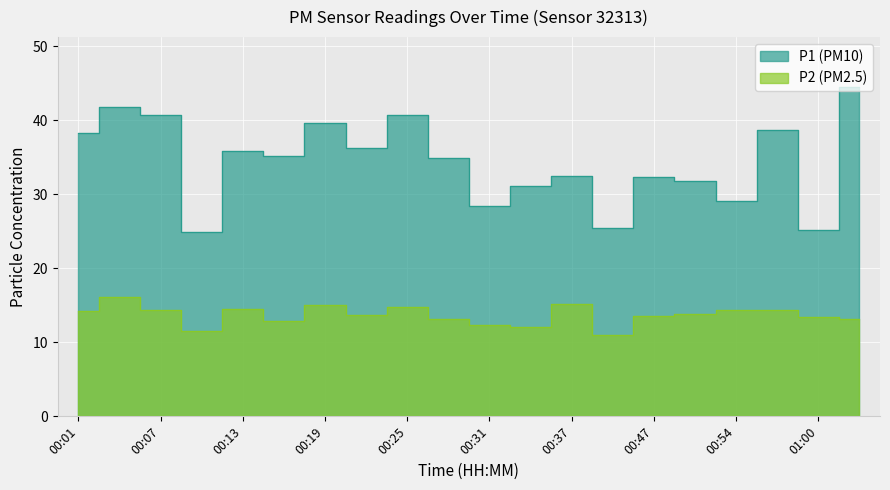

True or false: P1 and P2 intersect in this chart.

False